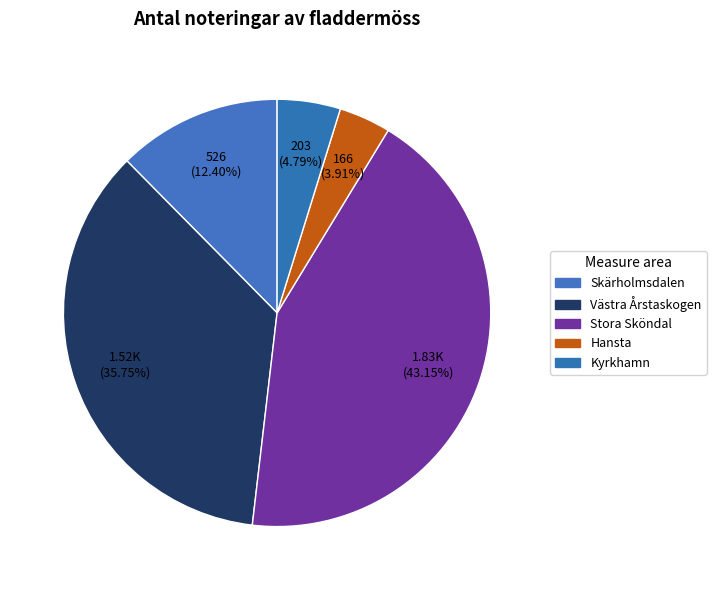

Does Kyrkhamn account for over 50% of the chart?

No